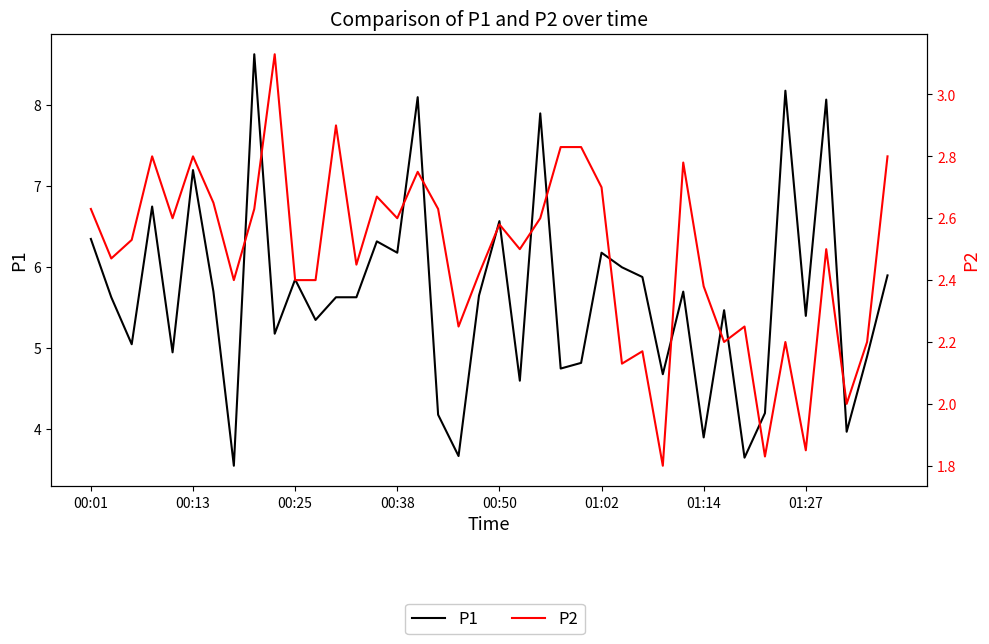

True or false: P1 has more than 1 points higher than both neighbors.

True